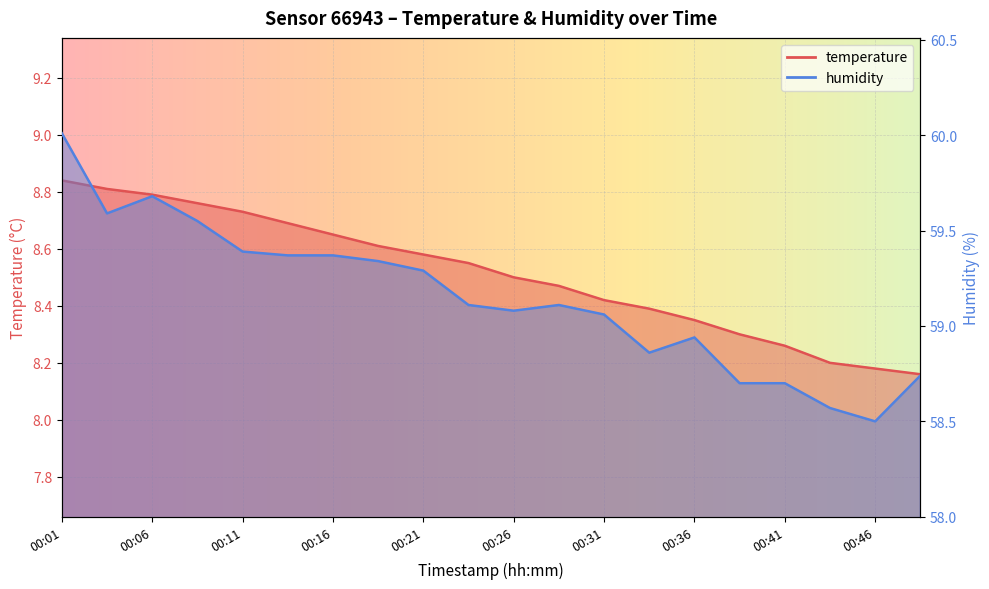

Reading left to right, list all the values displayed in this chart.

temperature: 00:01=8.8	00:03=8.8	00:06=8.8	00:08=8.8	00:11=8.7	00:13=8.7	00:16=8.7	00:18=8.6	00:21=8.6	00:23=8.6	00:26=8.5	00:28=8.5	00:31=8.4	00:33=8.4	00:36=8.3	00:38=8.3	00:41=8.3	00:43=8.2	00:46=8.2	00:48=8.2
humidity: 00:01=60.0	00:03=59.6	00:06=59.7	00:08=59.5	00:11=59.4	00:13=59.4	00:16=59.4	00:18=59.3	00:21=59.3	00:23=59.1	00:26=59.1	00:28=59.1	00:31=59.1	00:33=58.9	00:36=58.9	00:38=58.7	00:41=58.7	00:43=58.6	00:46=58.5	00:48=58.7